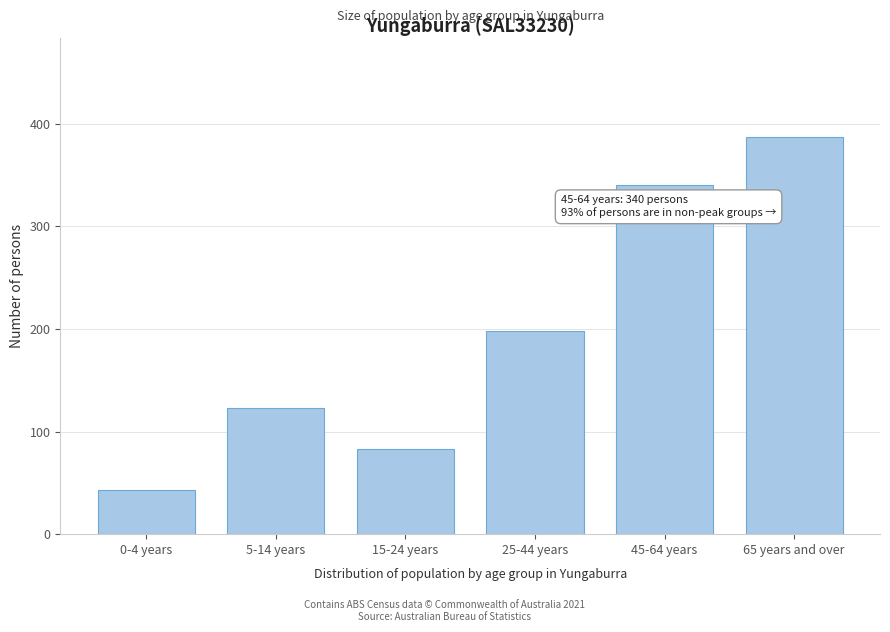

Reading right to left, what are all the values shown in this chart?

387	340	198	83	123	43